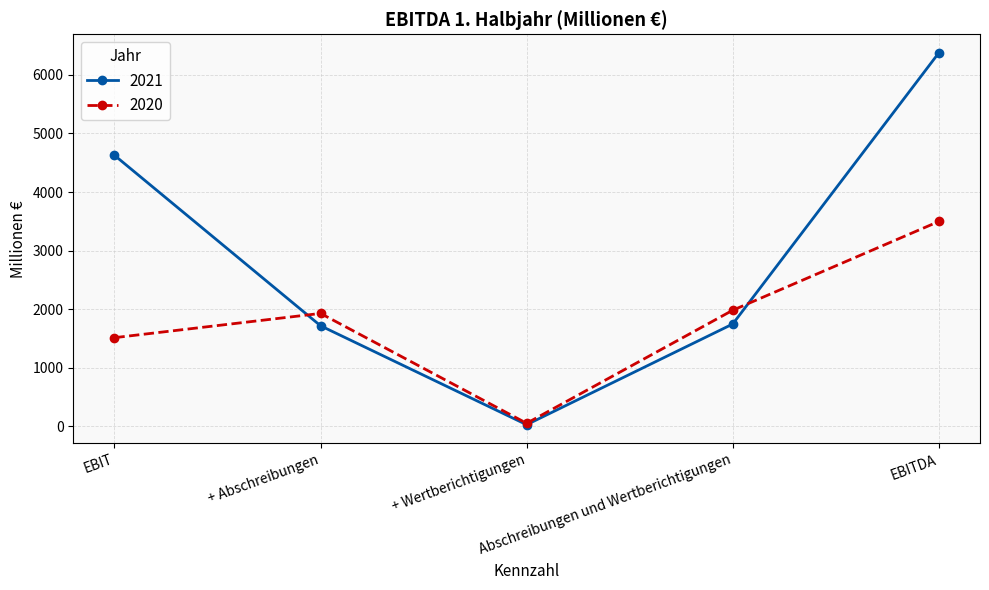

What is the sum of the 2021 values at Abschreibungen und Wertberichtigungen and EBIT?

6375